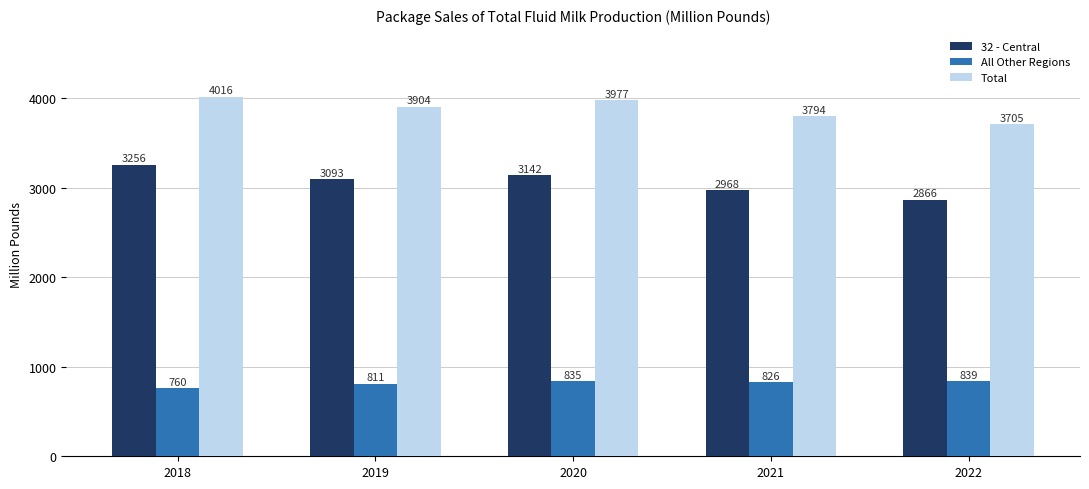

Rank the series at 2018 from highest to lowest value.

Total, 32 - Central, All Other Regions